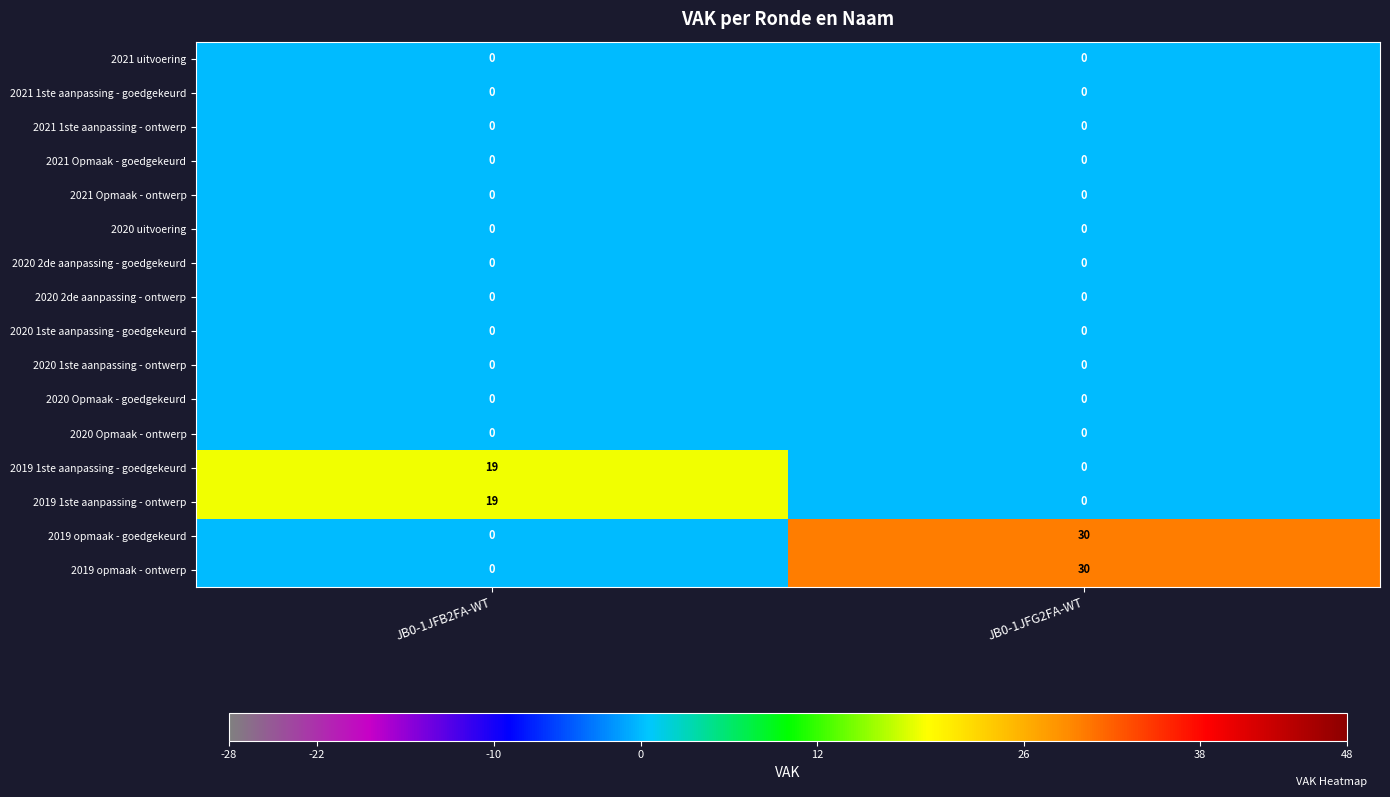

How many series are shown in this chart?

16